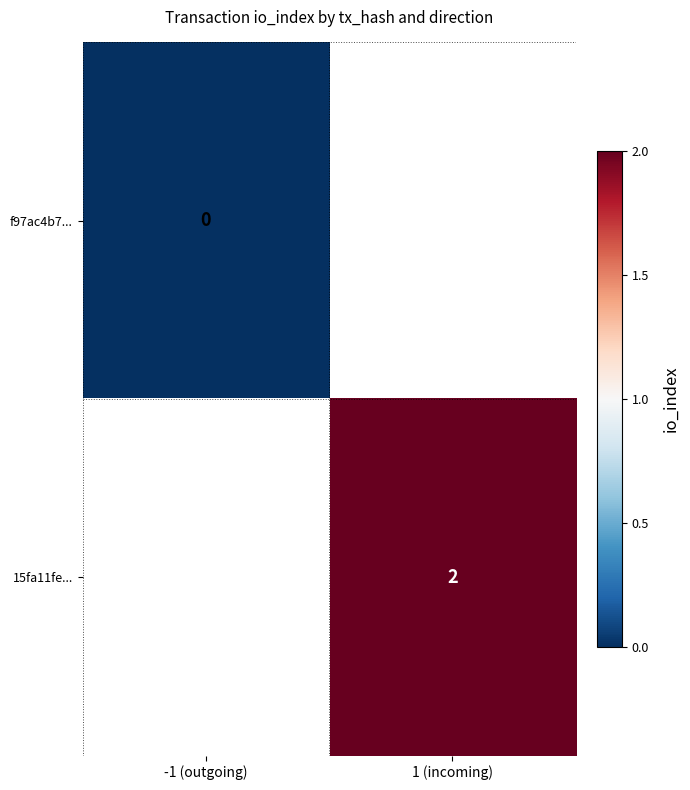

The 15fa11fe... series shows 2 at 1 (incoming). True or false?

True